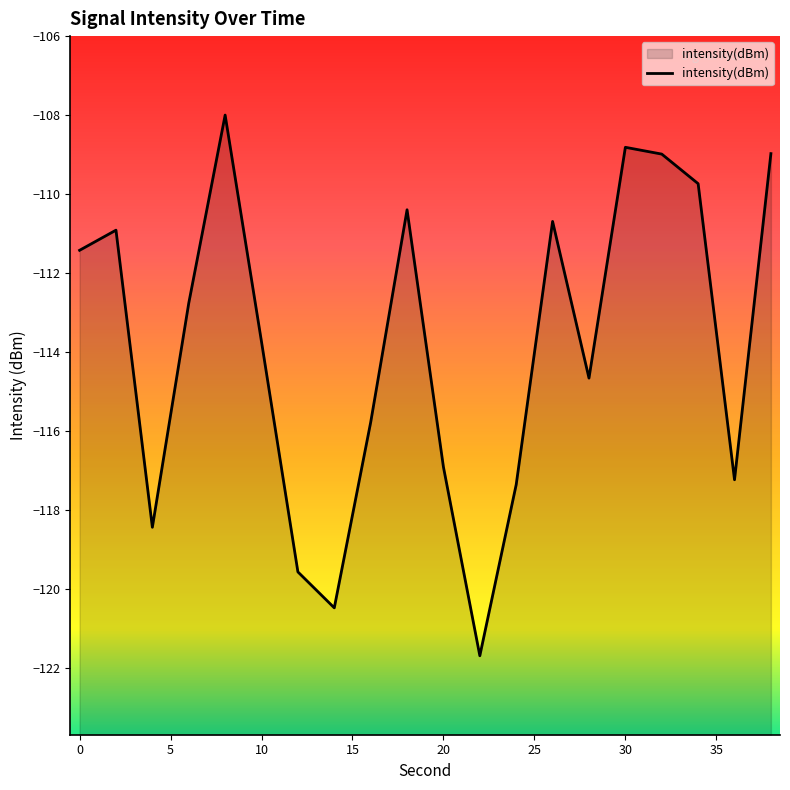

Reading left to right, list all the values displayed in this chart.

0=-111.4	2=-110.9	4=-118.4	6=-112.8	8=-108.0	10=-113.7	12=-119.6	14=-120.5	16=-115.8	18=-110.4	20=-116.9	22=-121.7	24=-117.4	26=-110.7	28=-114.7	30=-108.8	32=-109.0	34=-109.7	36=-117.2	38=-109.0